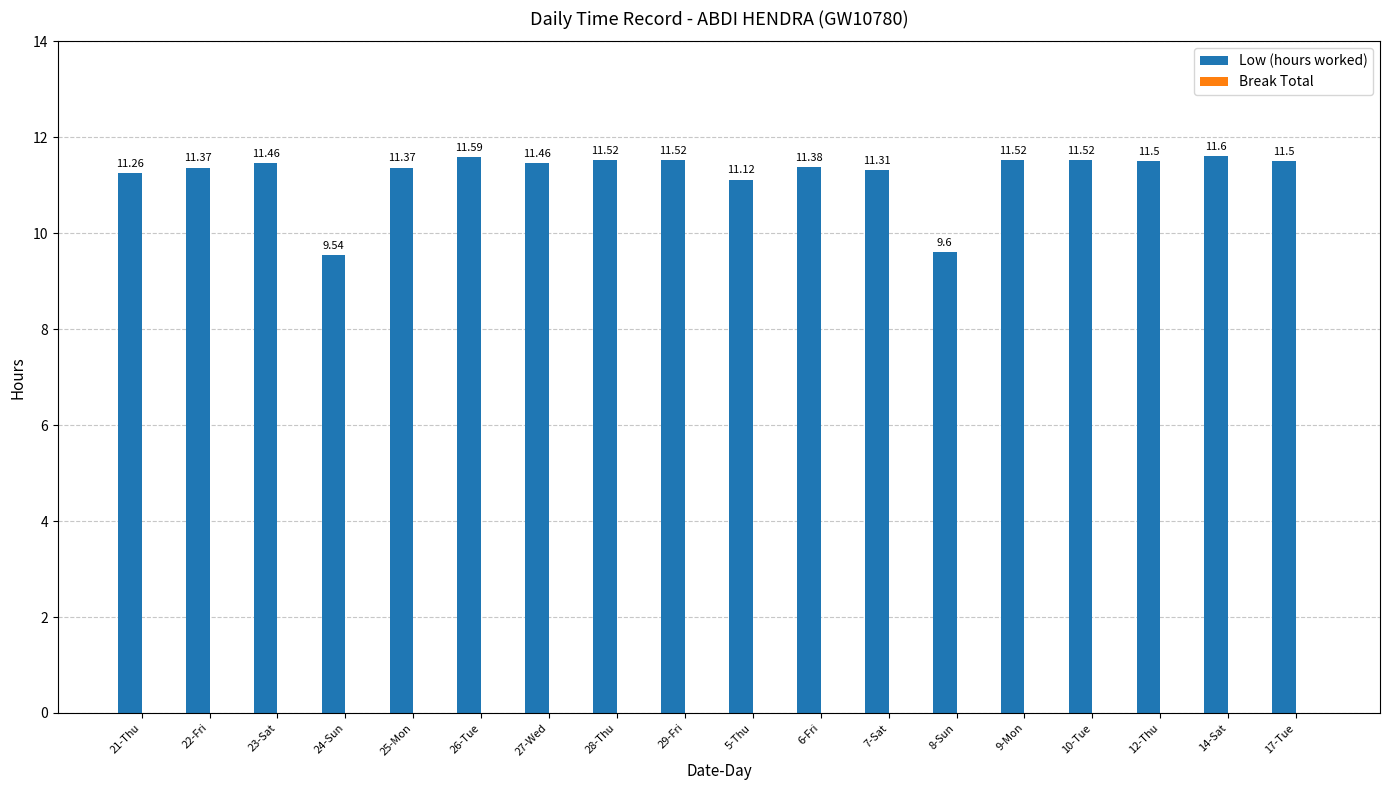

What is the average value?

11.2